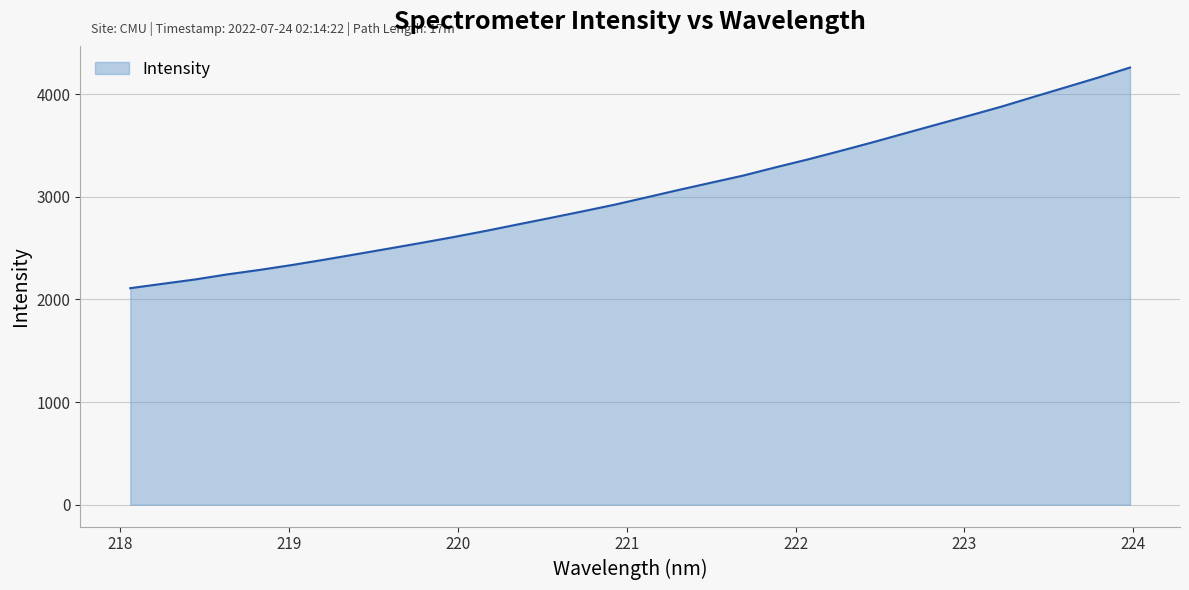

What is the minimum value shown in the chart?

2109.7